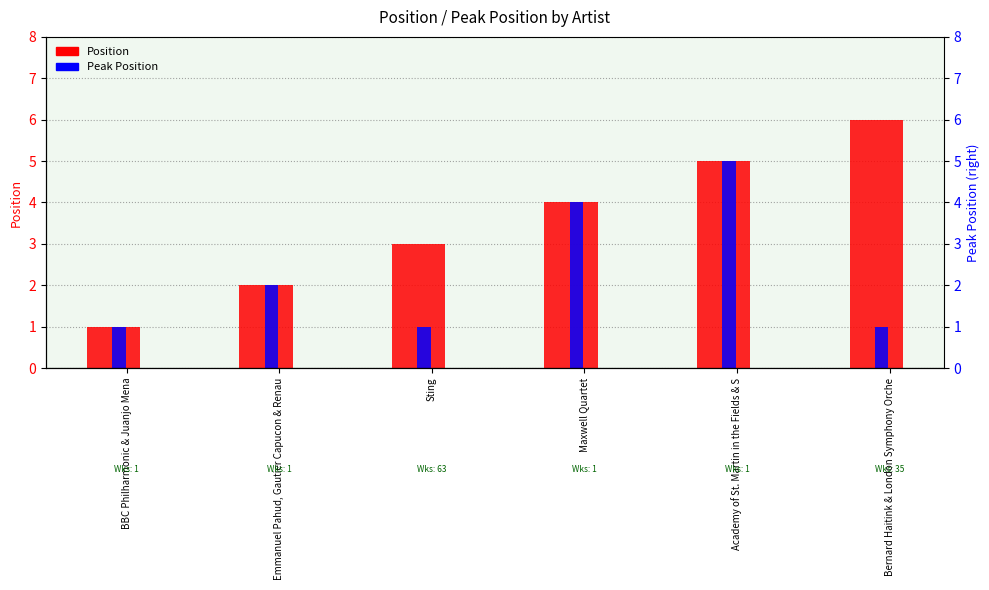

At which category is the sum across all series the highest?

Academy of St. Martin in the Fields & S